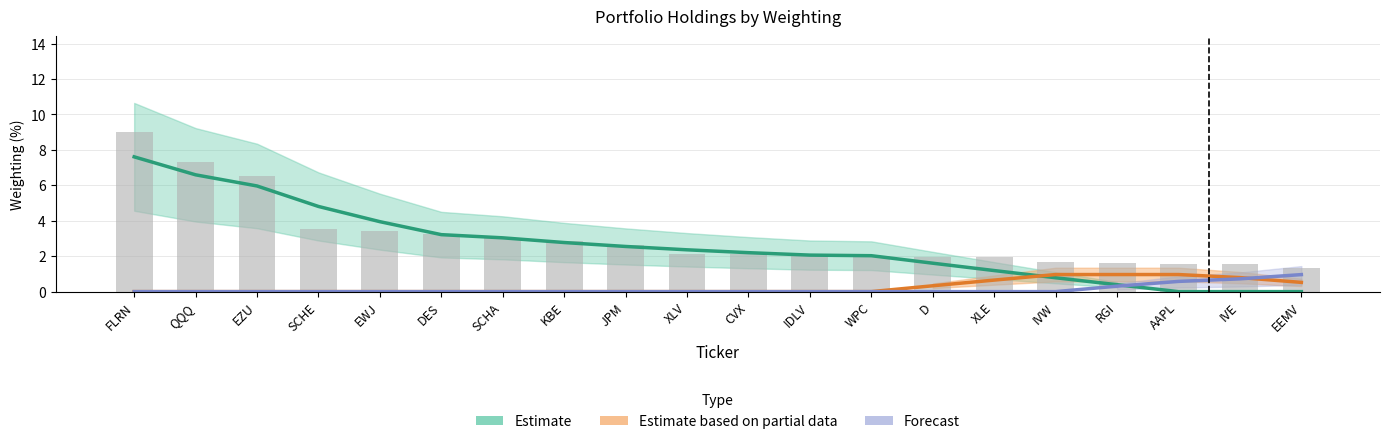

At XLE, list the series in order from smallest to largest.

Forecast, Estimate based on partial data, Estimate